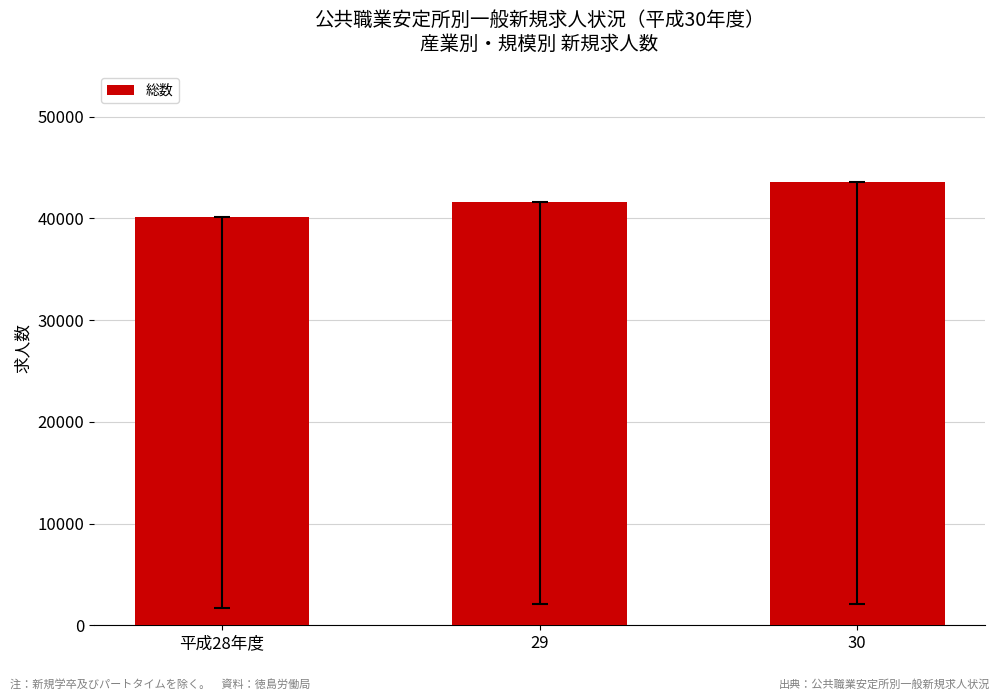

What is the difference between the values at 平成28年度 and 29?

1401